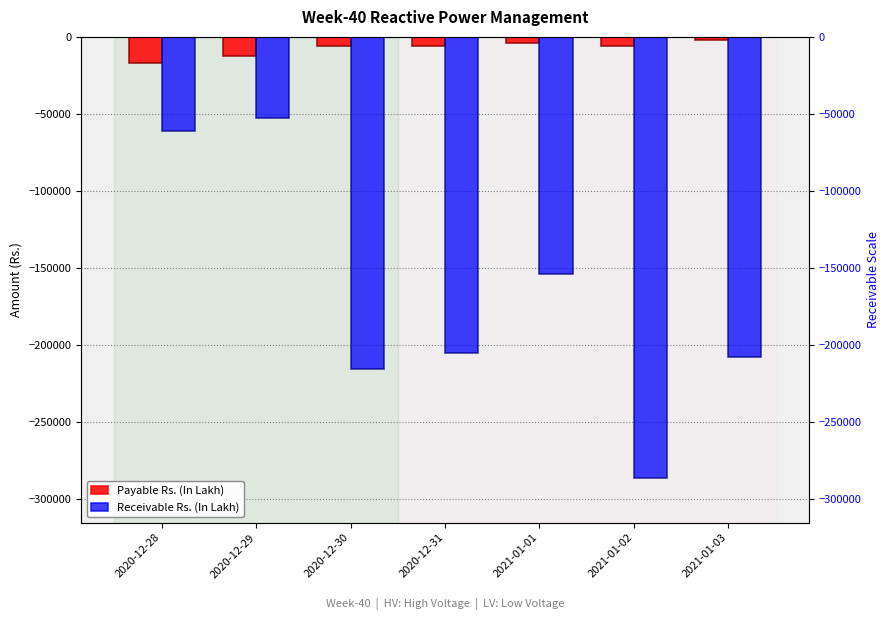

Which category has the lowest value in the Payable Rs. (In Lakh) series?

2020-12-28